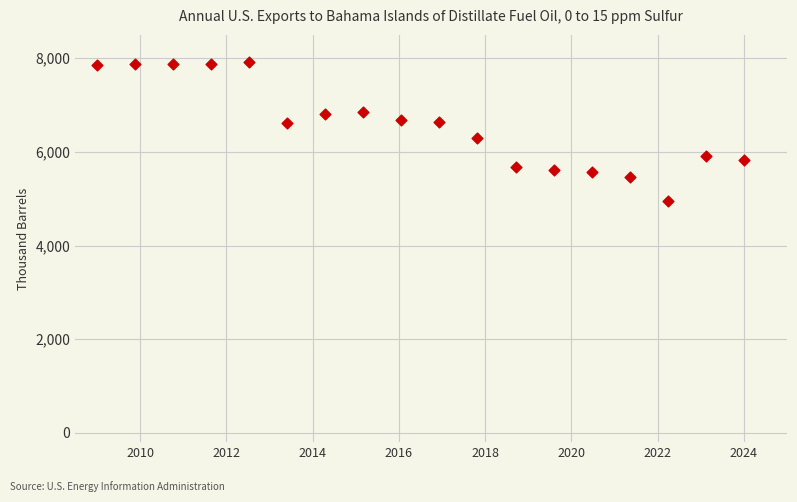

What is the range of X values (max minus min)?

15.0